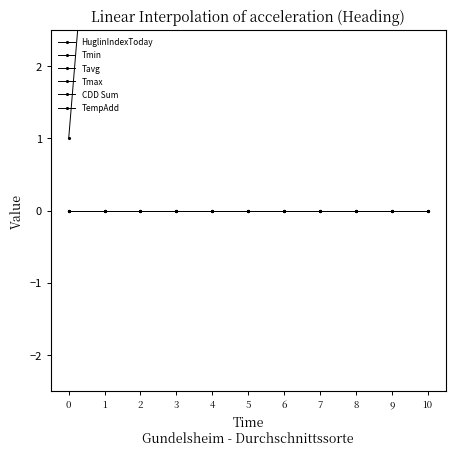

At how many categories does at least one series exceed 24?

7